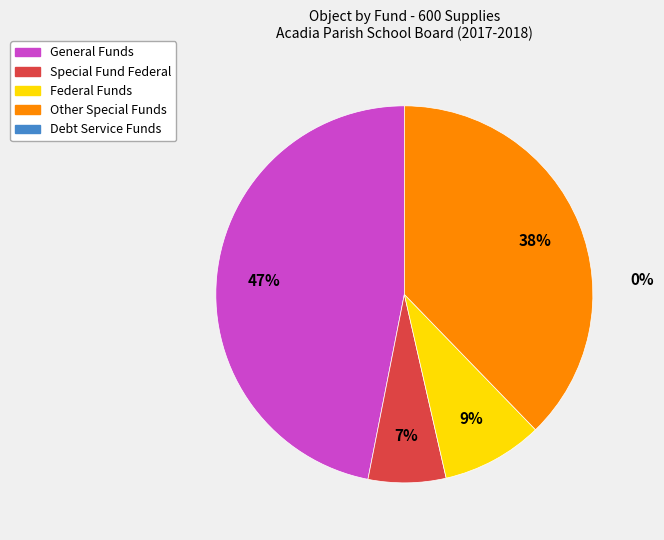

How many segments does this pie chart have?

4